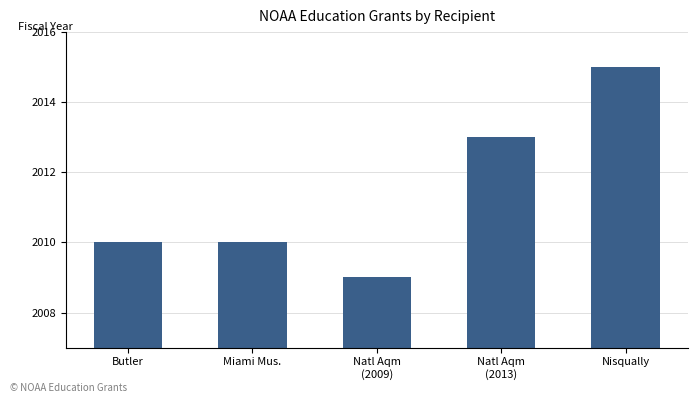

What is the label of the 4th bar from the left?

Natl Aqm
(2013)